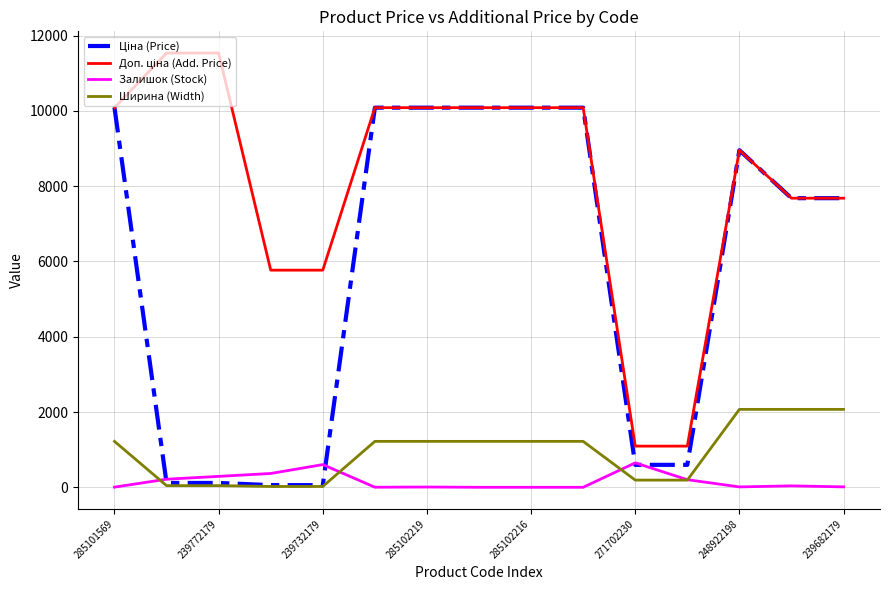

What is the maximum value for Залишок (Stock)?

649.0